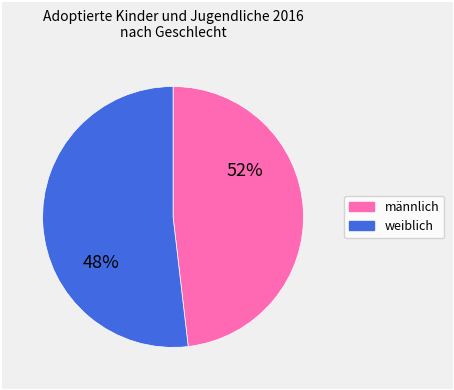

Which has a higher value, männlich or weiblich?

weiblich